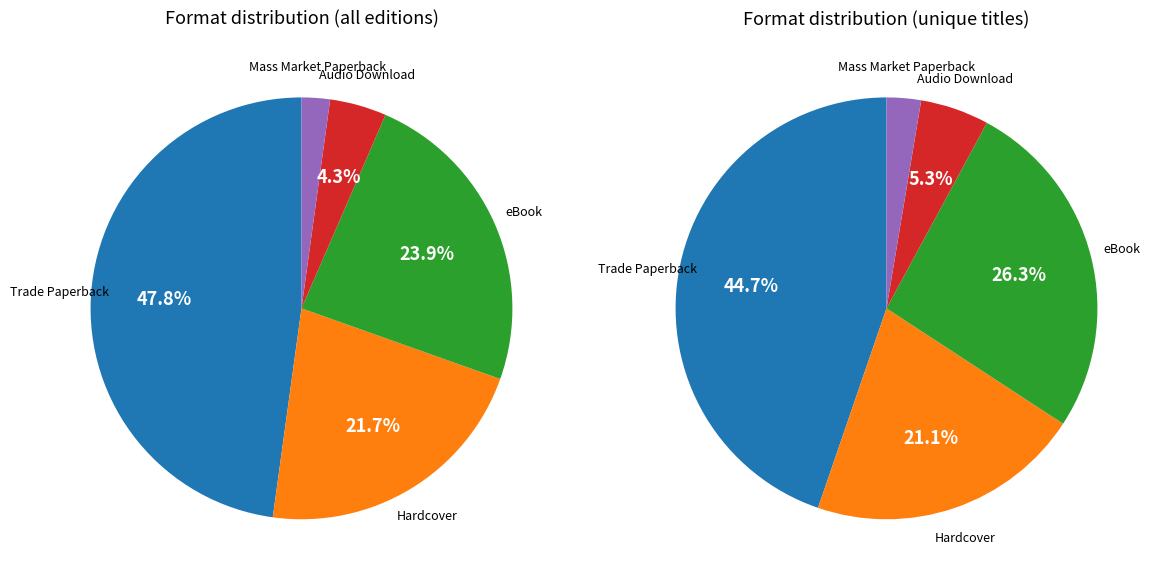

What is the ratio of the value at eBook to the value at Hardcover?

1.1